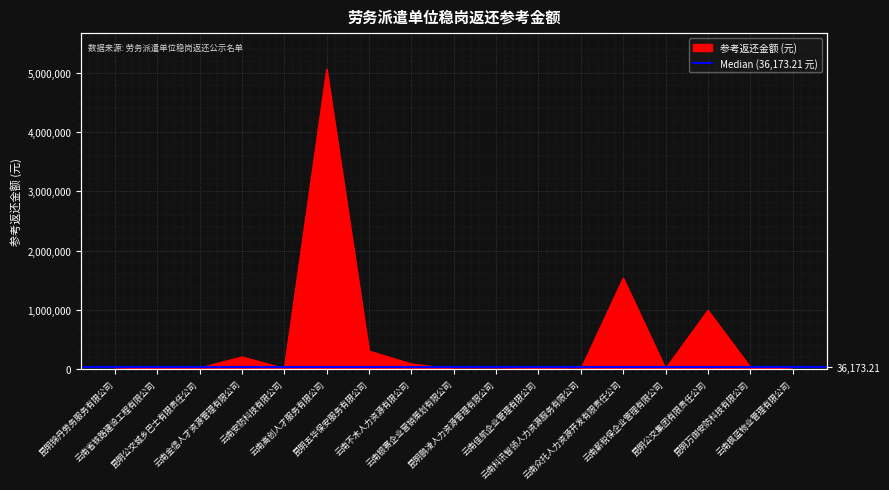

What is the sum of all values?

8310977.2